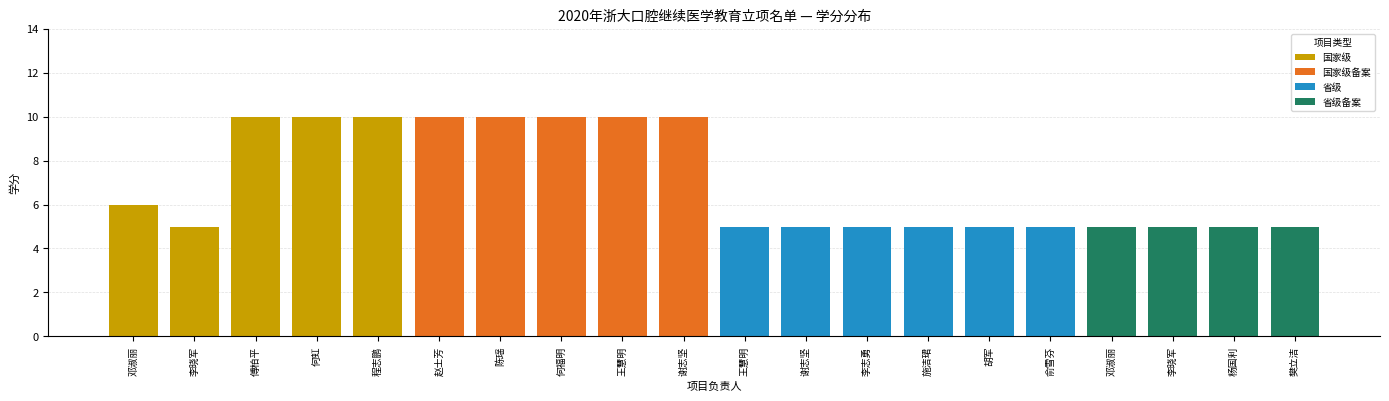

Which series has the widest spread of values?

国家级